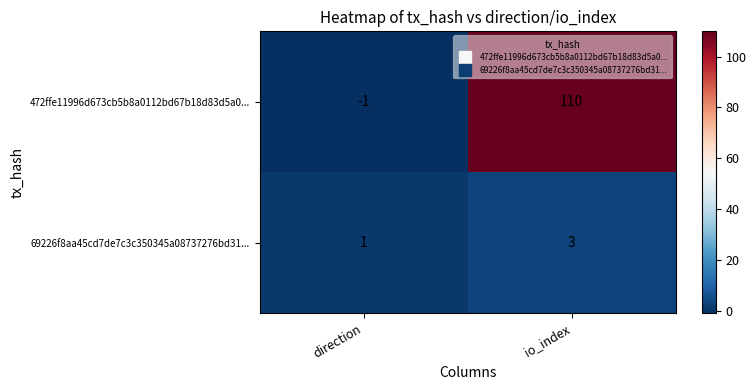

Which label corresponds to the smallest value in the chart?

direction